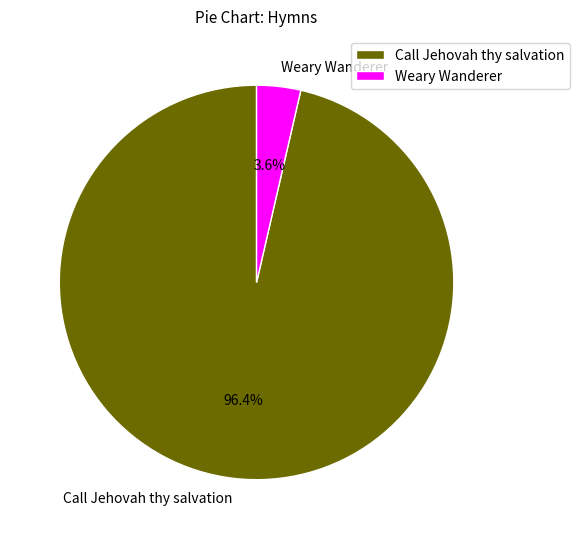

What is the smallest slice in the pie chart?

Weary Wanderer